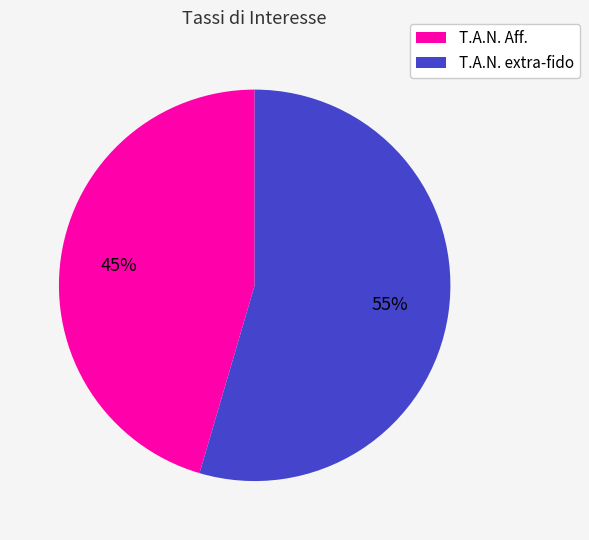

How many segments does this pie chart have?

2